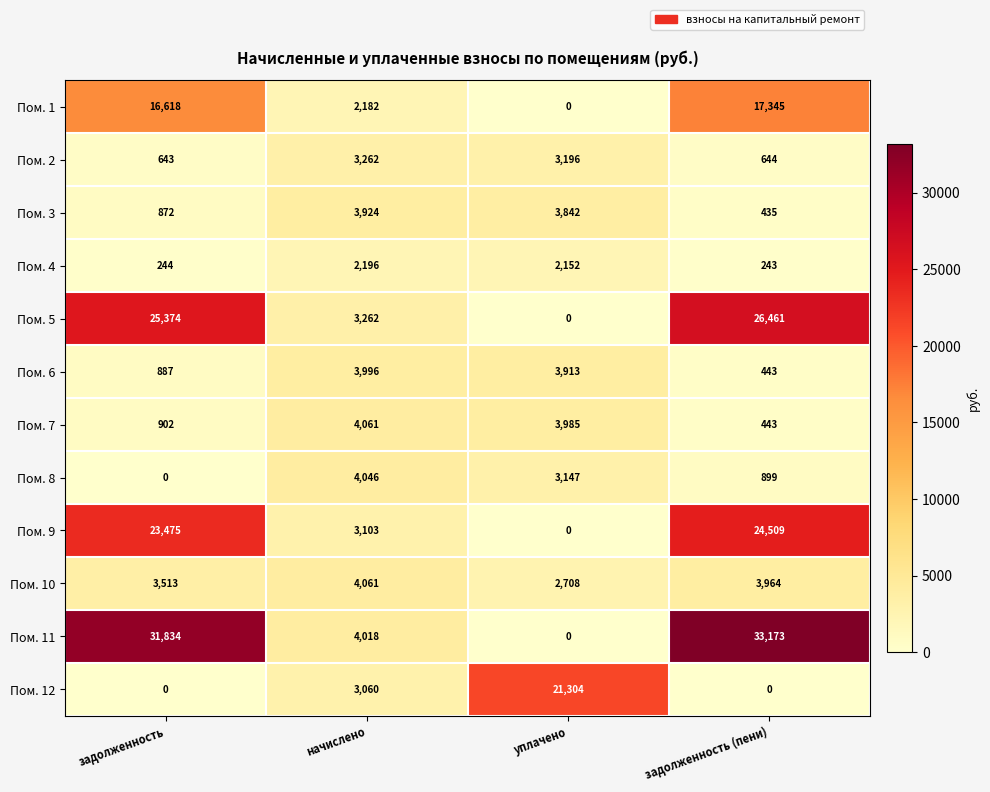

The value of Пом. 7 at задолженность is 537. True or false?

False